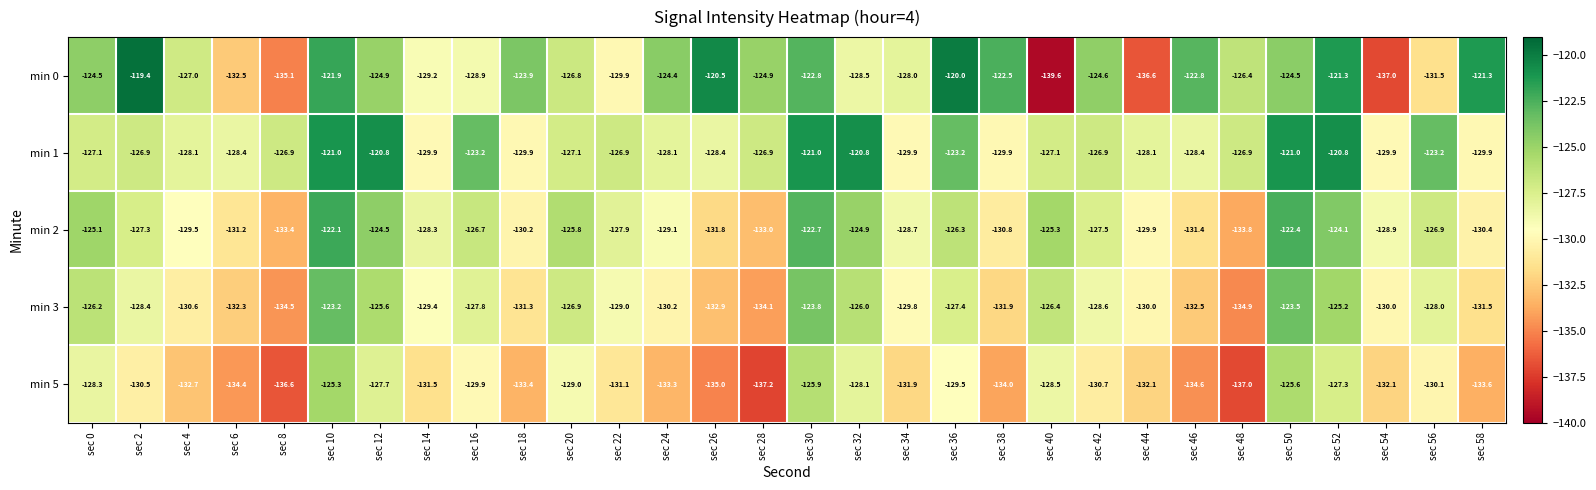

What is the average value of the min 5 series?

-131.2